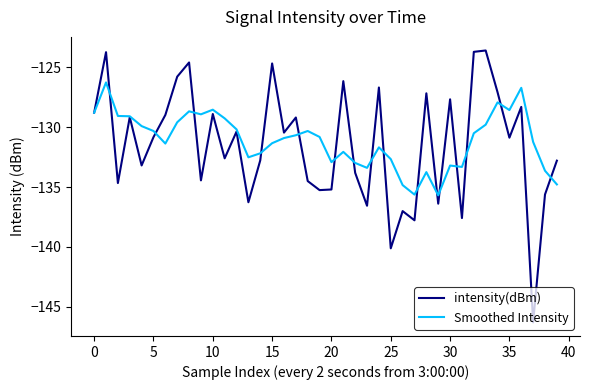

Which series has the widest spread of values?

intensity(dBm)